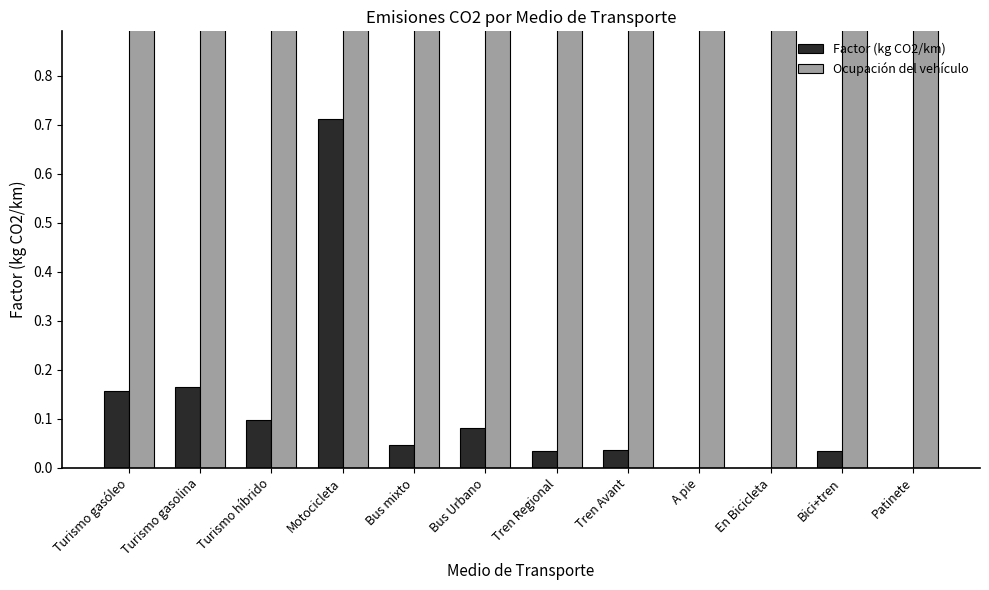

What is the maximum value for Factor (kg CO2/km)?

0.7